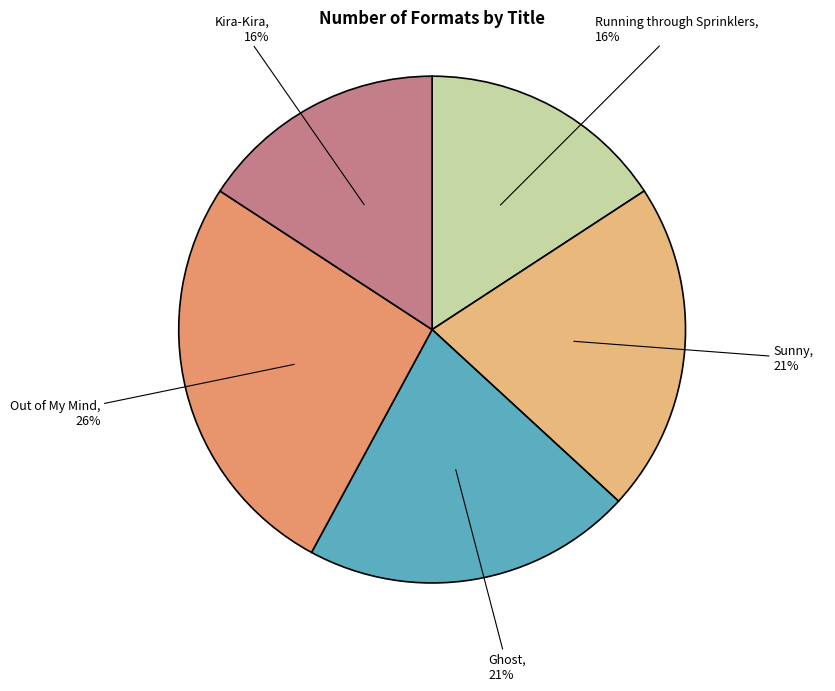

Combined, do Ghost and Kira-Kira account for over 50%?

No